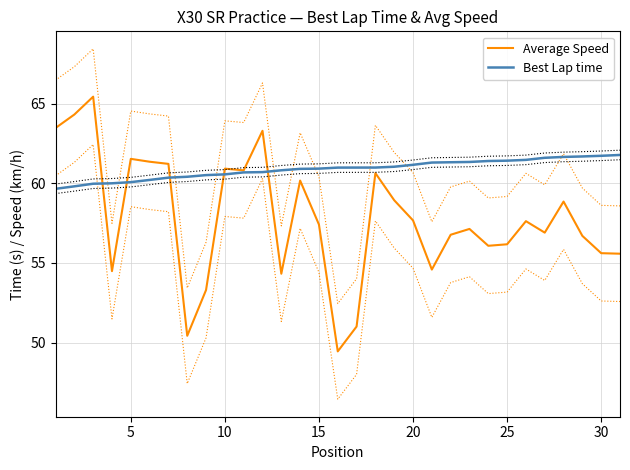

What is the highest value of the Average Speed series?

65.4